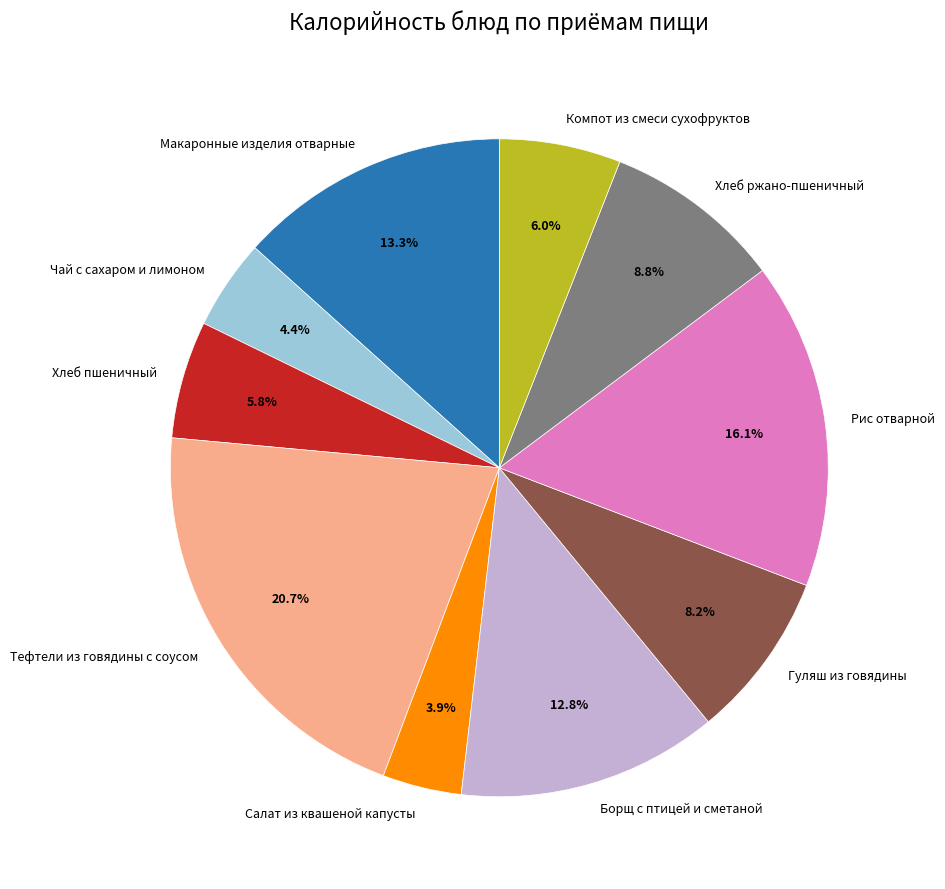

What percentage do Борщ с птицей и сметаной and Хлеб ржано-пшеничный together represent?

21.6%